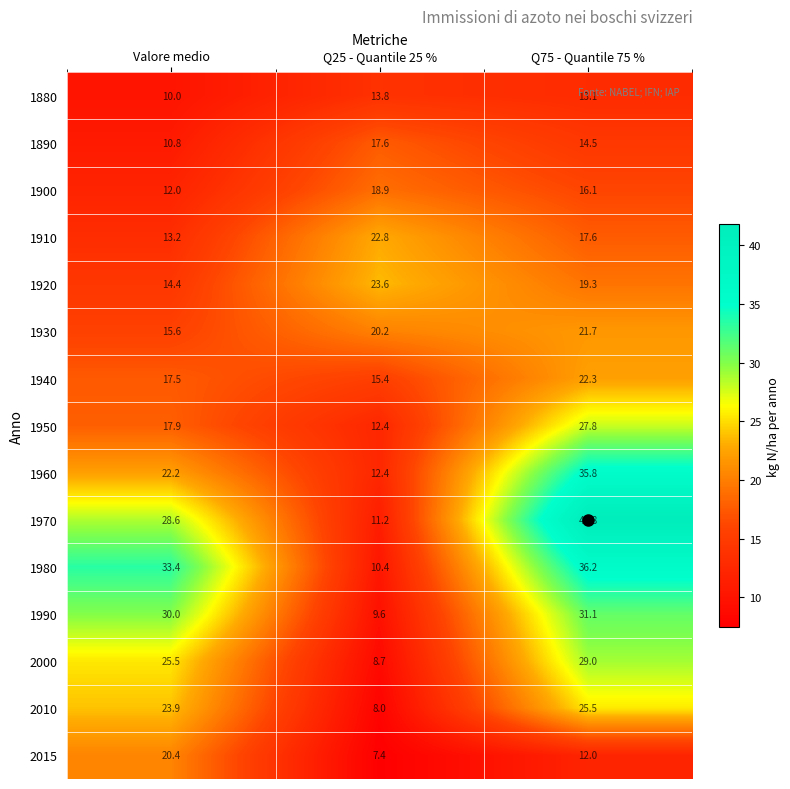

Which series has the largest total across all categories?

1970